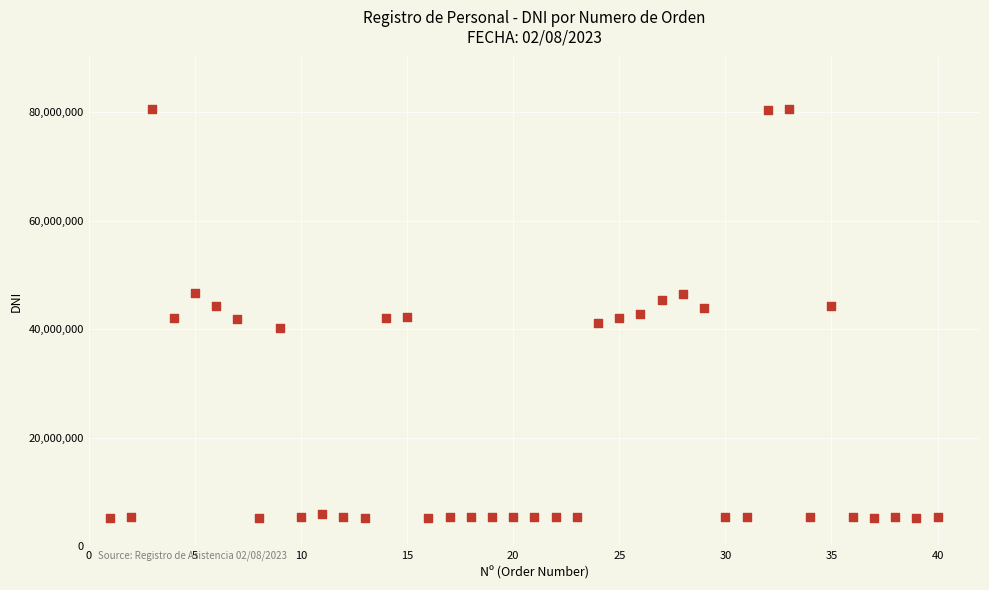

What is the range of X values (max minus min)?

39